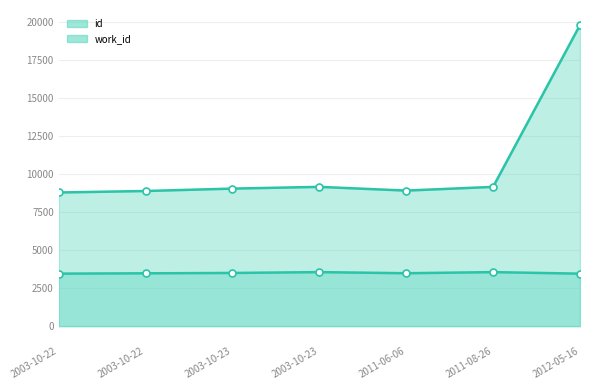

At which label does id reach its peak?

2012-05-16